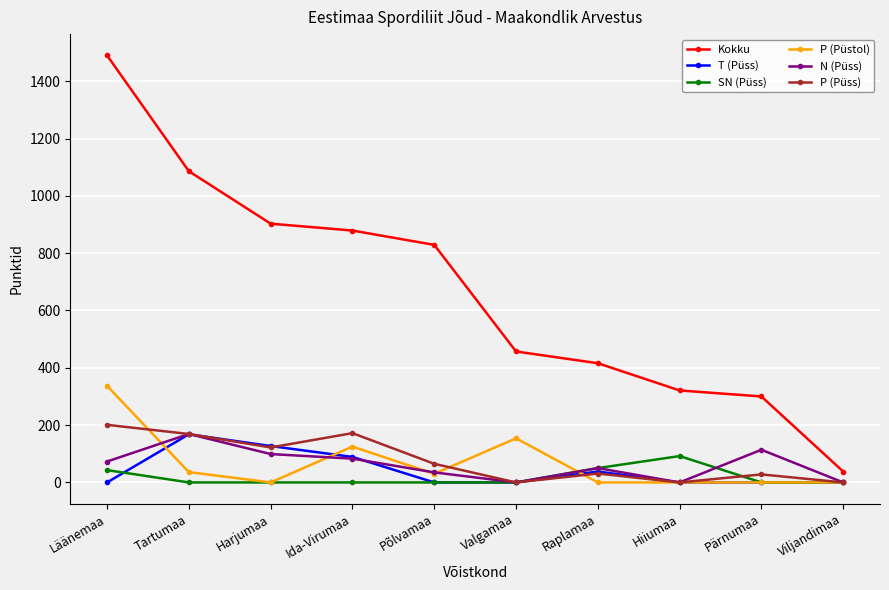

Which series changed the most between Tartumaa and Viljandimaa?

Kokku